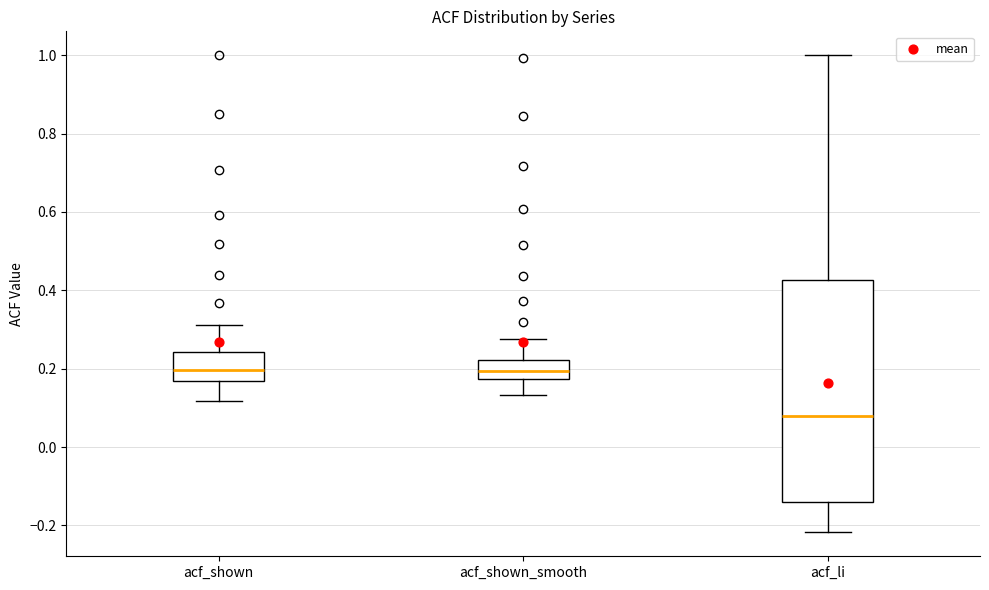

Which box has the lowest median line?

acf_li